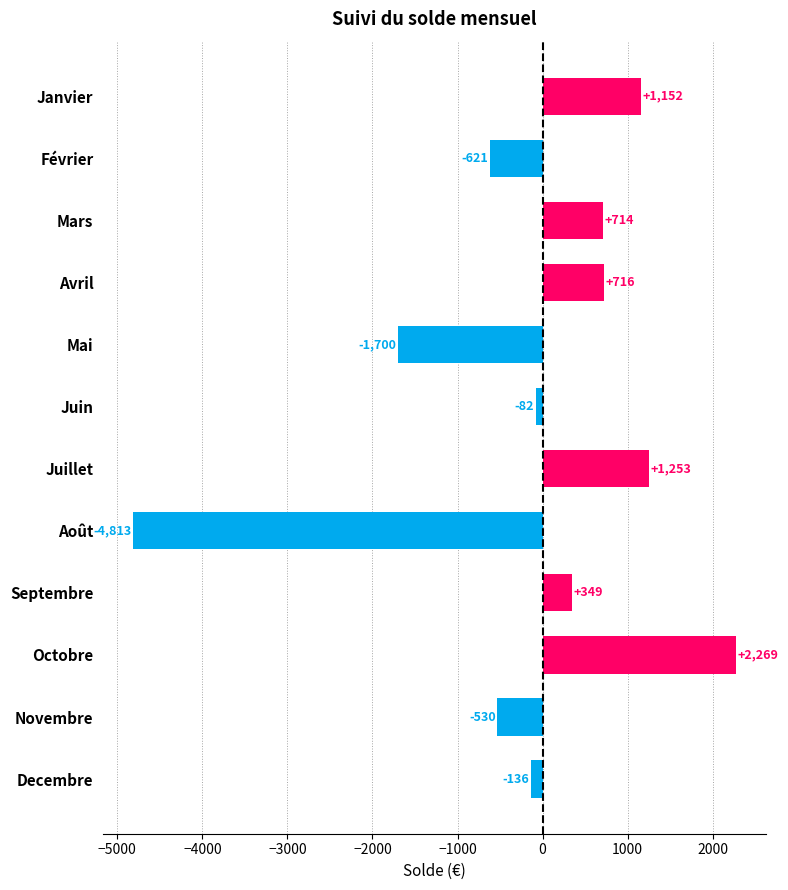

What is the label of the 12th bar from the top?

Decembre